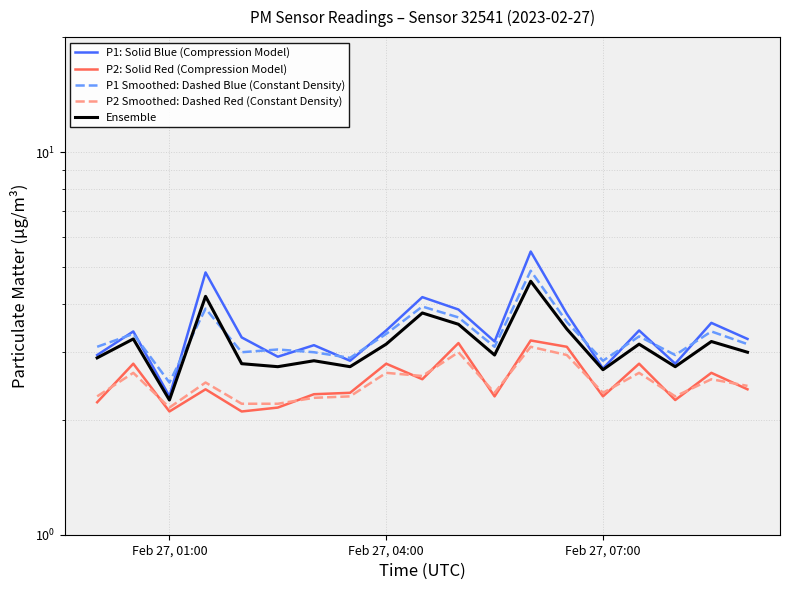

Reading right to left, transcribe all the data shown in this chart.

P1: Solid Blue (Compression Model): 3.2	3.6	2.8	3.4	2.7	3.8	5.5	3.2	3.9	4.2	3.4	2.9	3.1	2.9	3.3	4.8	2.3	3.4	3.0
P2: Solid Red (Compression Model): 2.4	2.6	2.2	2.8	2.3	3.1	3.2	2.3	3.2	2.5	2.8	2.4	2.3	2.1	2.1	2.4	2.1	2.8	2.2
P1 Smoothed: Dashed Blue (Constant Density): 3.1	3.4	3.0	3.3	2.9	3.6	4.9	3.1	3.7	4.0	3.4	2.9	3.0	3.0	3.0	3.9	2.5	3.4	3.1
P2 Smoothed: Dashed Red (Constant Density): 2.5	2.5	2.3	2.6	2.4	3.0	3.1	2.4	3.0	2.6	2.6	2.3	2.3	2.2	2.2	2.5	2.1	2.6	2.3
Ensemble: 3.0	3.2	2.8	3.1	2.7	3.5	4.6	3.0	3.5	3.8	3.1	2.8	2.9	2.8	2.8	4.2	2.2	3.2	2.9